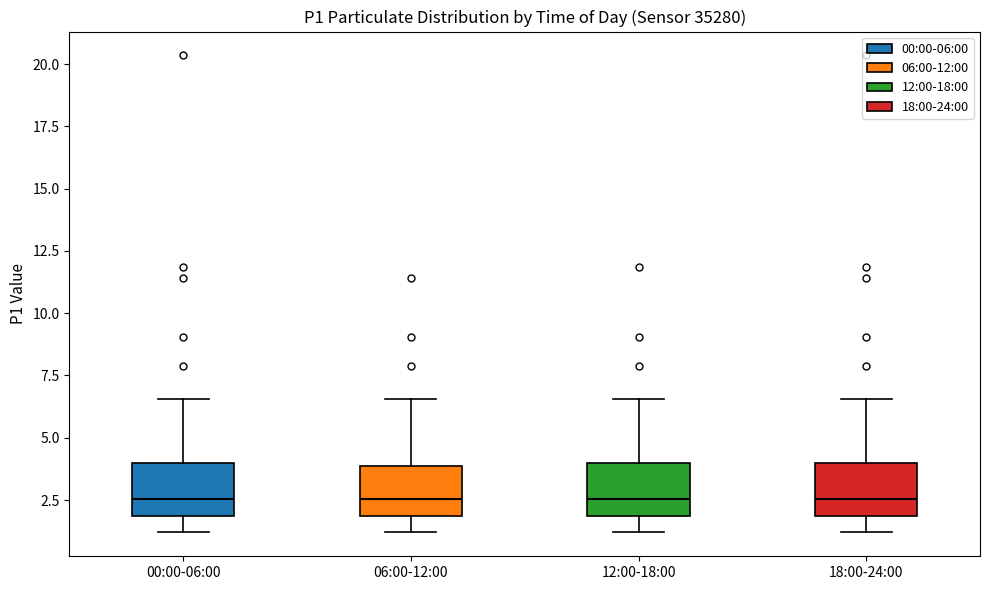

Where is the lower edge of the box for 12:00-18:00 on the y-axis? The values are not printed on the chart, so give them approximately, as read against the axis.

2.0